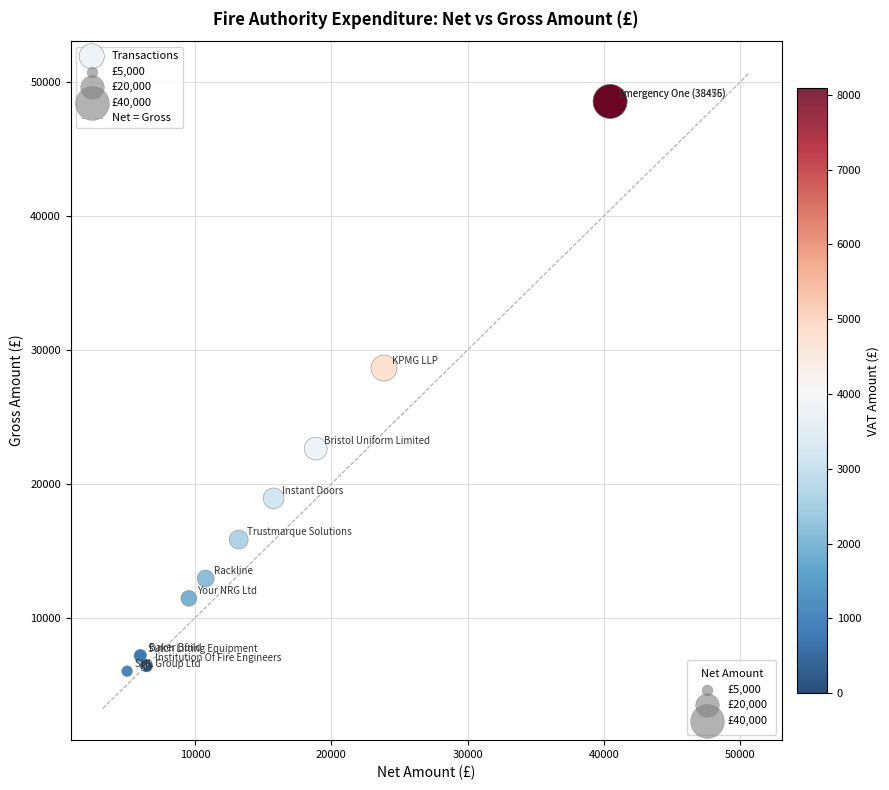

What Y value in the scatter plot is closest to 27281?

28641.9